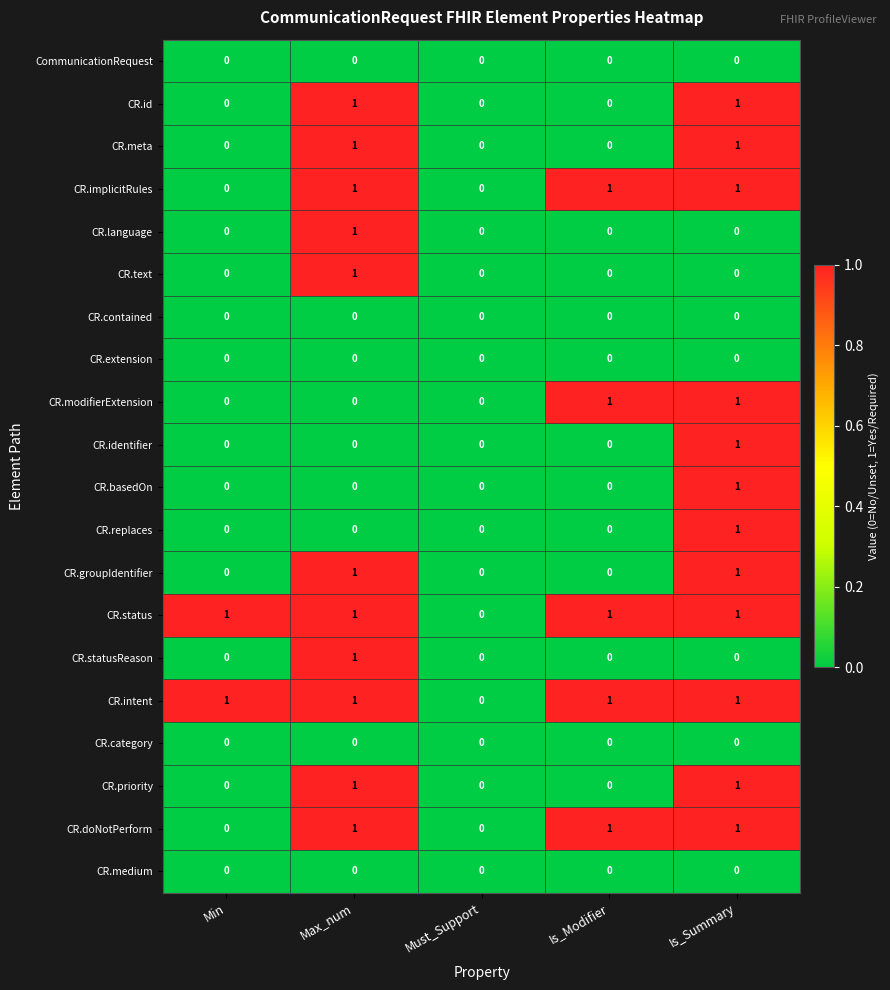

Is the value of CR.priority at Max_num greater than the value of CR.identifier at Min?

Yes